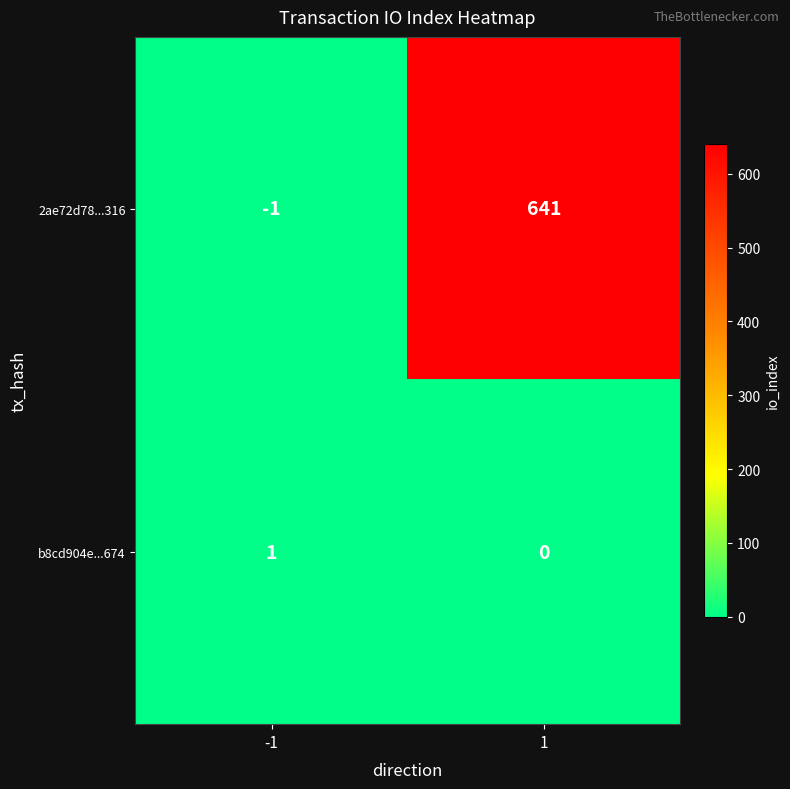

What is the difference between the 2ae72d78...316 values at 1 and -1?

642